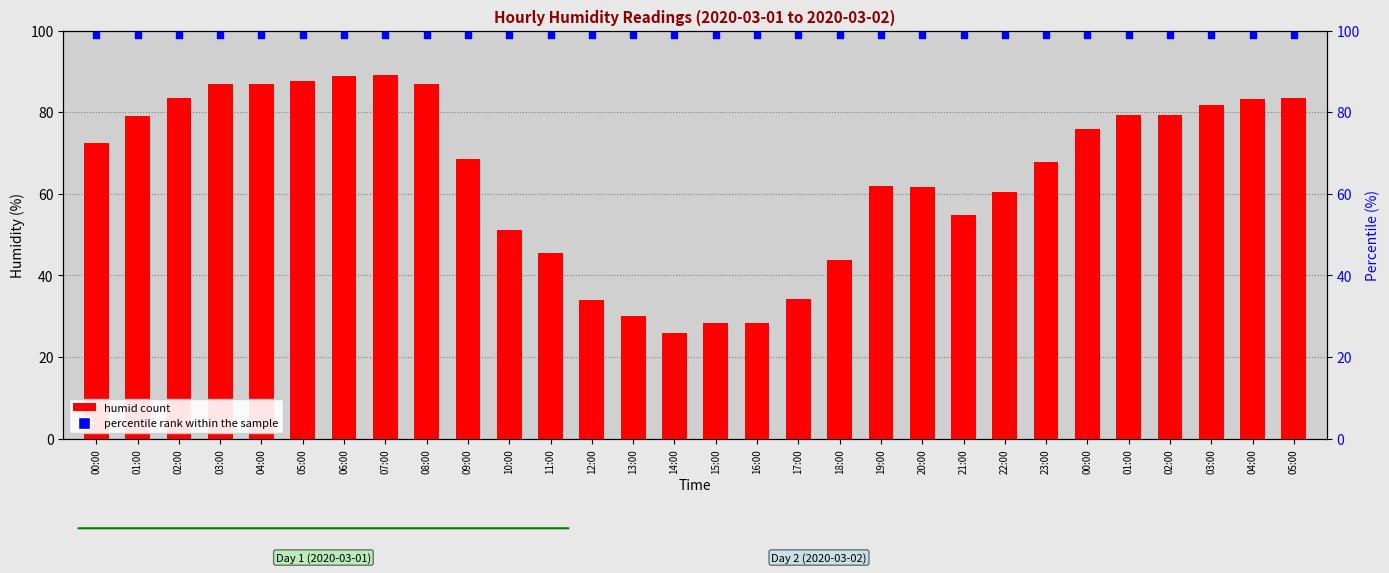

At how many categories does at least one series exceed 71?

30